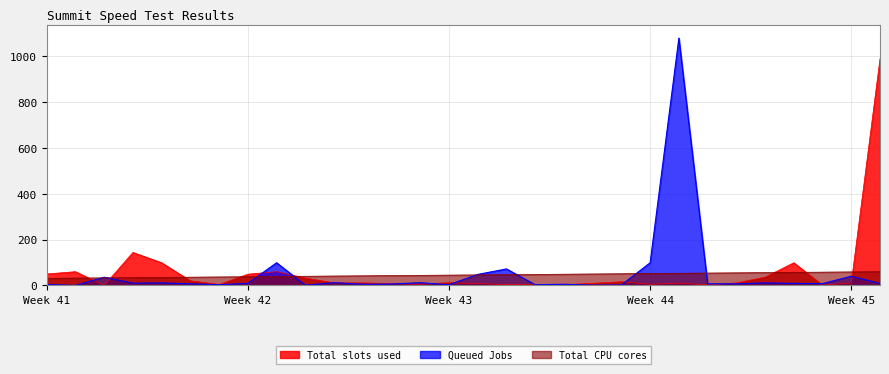

What value does the Total CPU cores series have at 25, to the nearest 10?

60